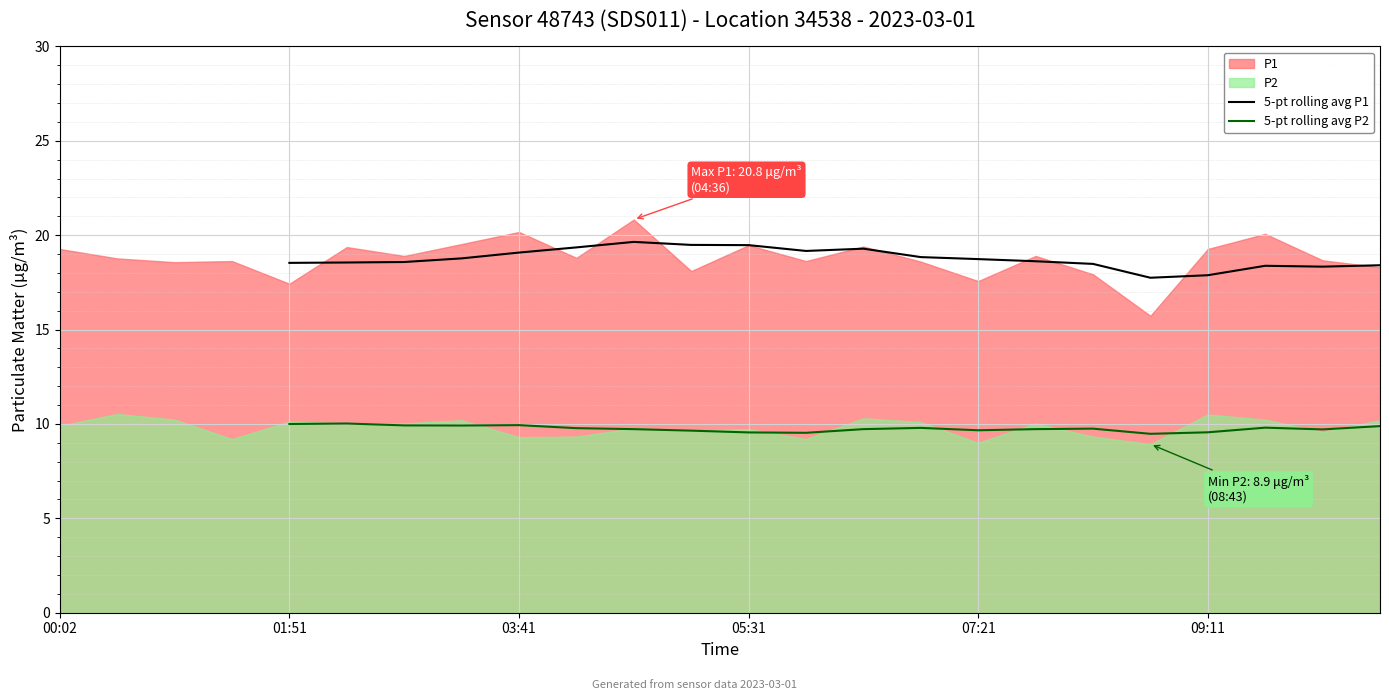

Does the chart display data point markers on the line(s)?

No